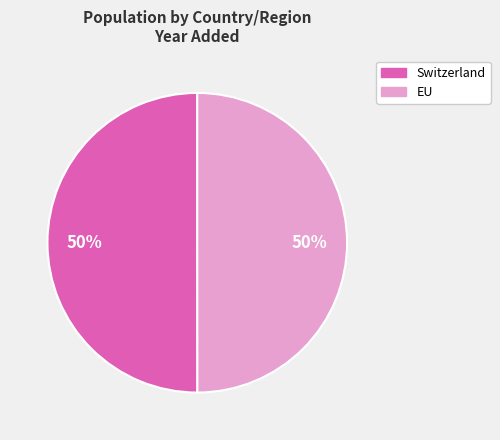

To the nearest percent, what percentage of the pie is Switzerland?

50%